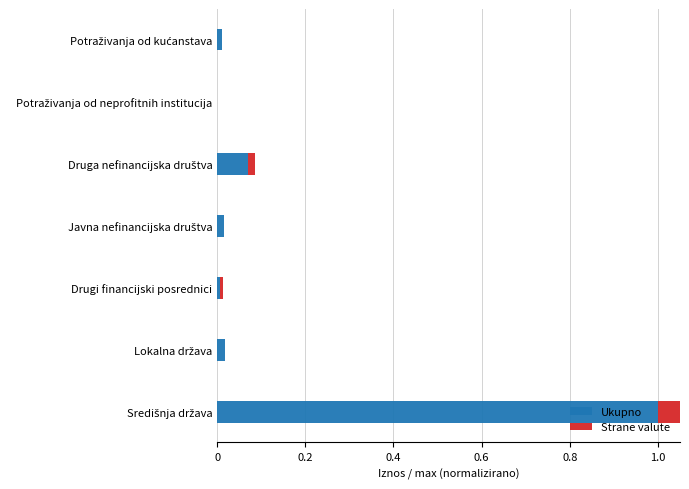

What is the total value across all series at Središnja država?

1.1